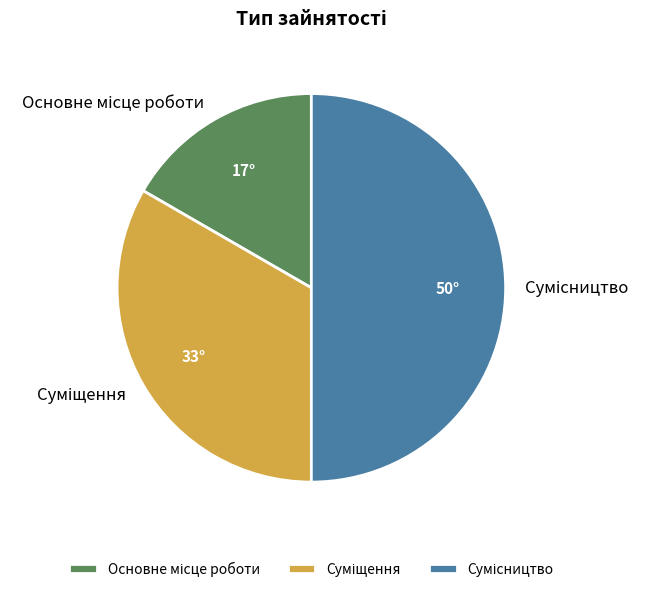

How many slices are in this pie chart?

3